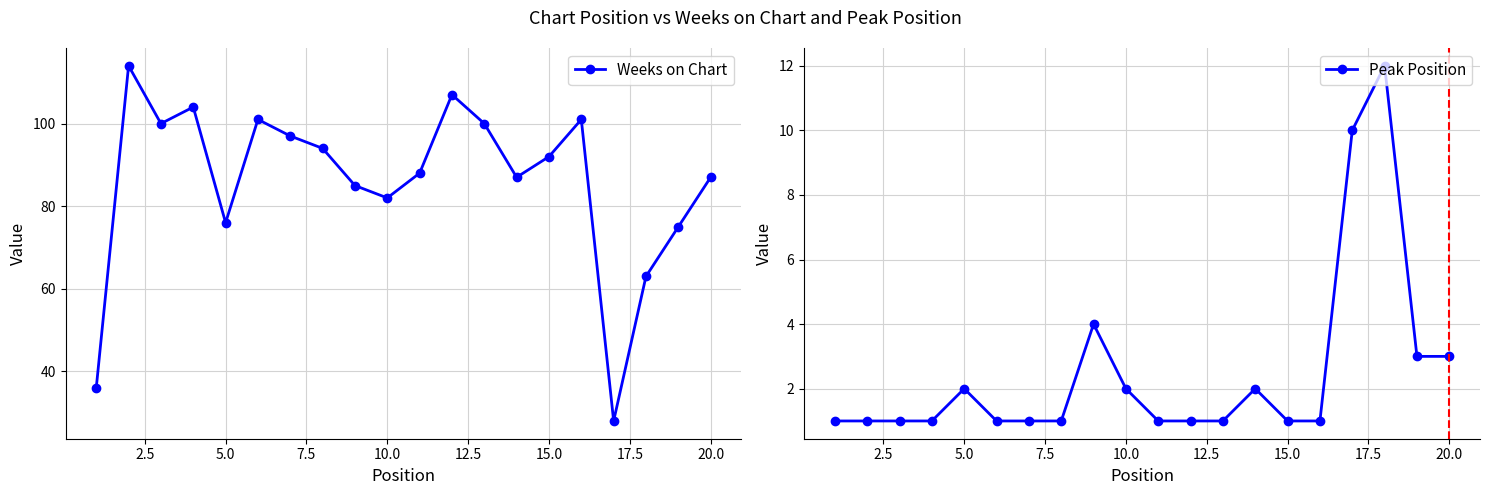

How many interior local peaks does the Weeks on Chart series have?

5